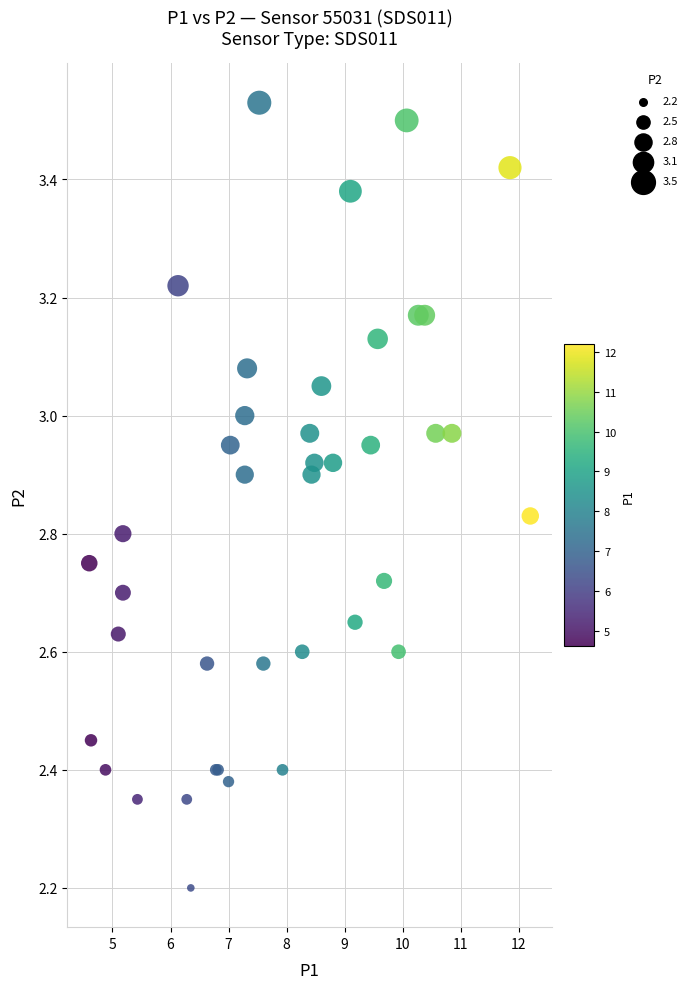

What Y value in the scatter plot is closest to 2?

2.2